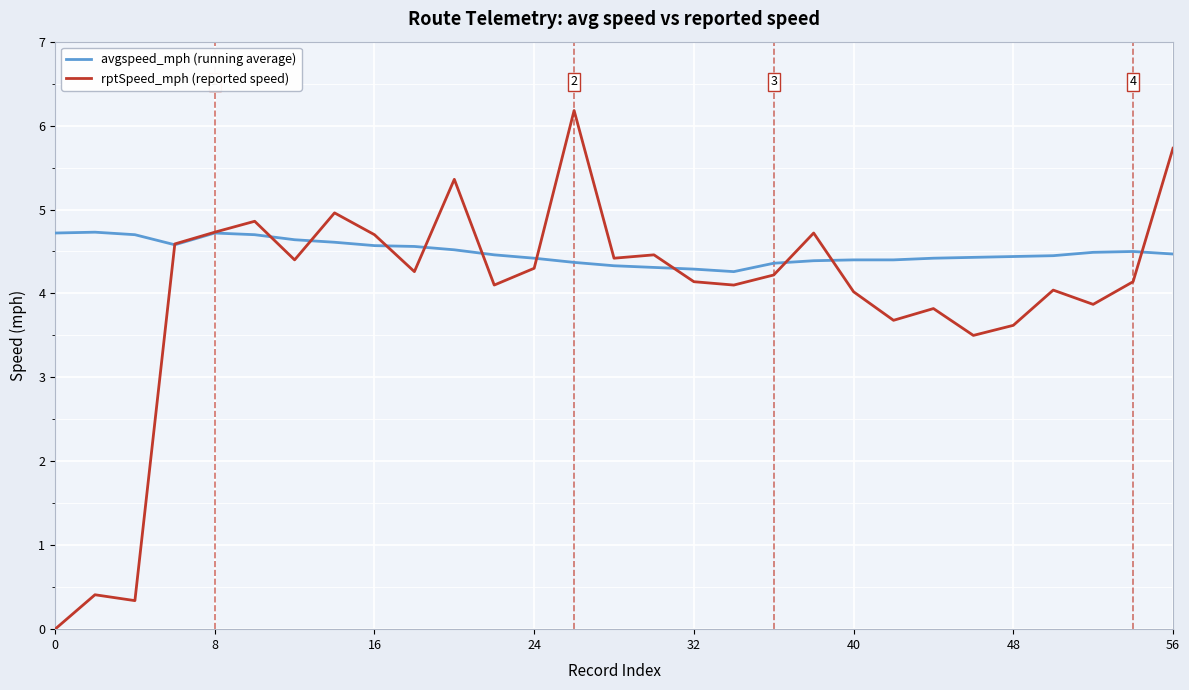

Rank the series by their maximum value, from highest to lowest.

rptSpeed_mph (reported speed), avgspeed_mph (running average)